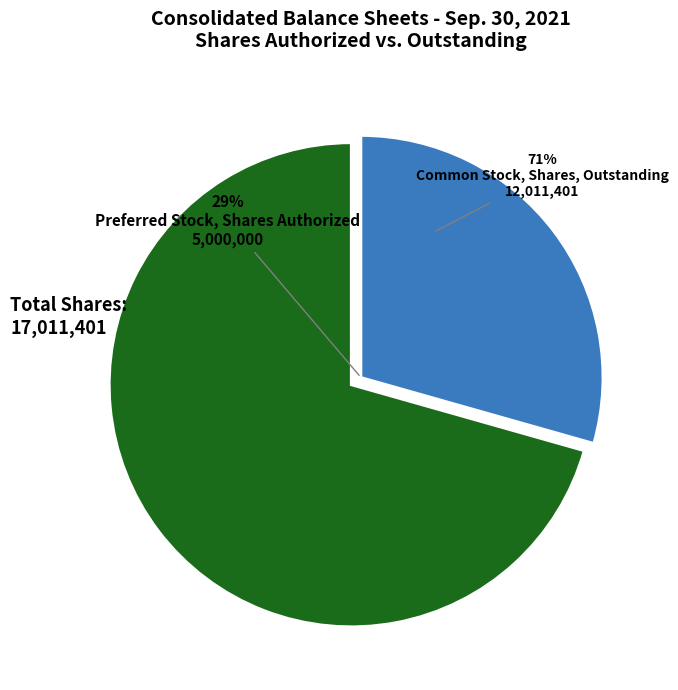

To the nearest percent, what is the difference between the largest and smallest slice percentages?

41%